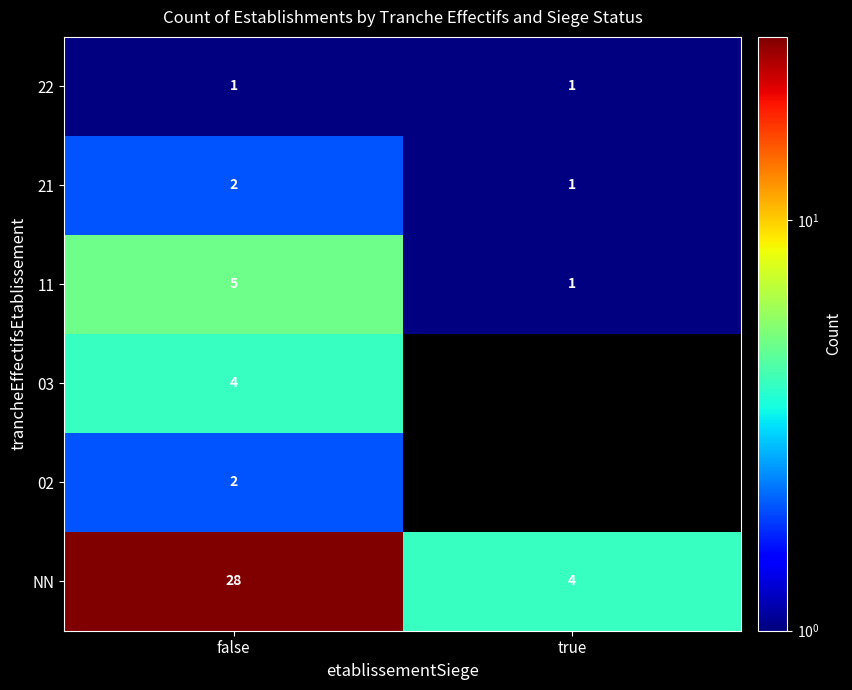

What is the maximum value for 22?

1